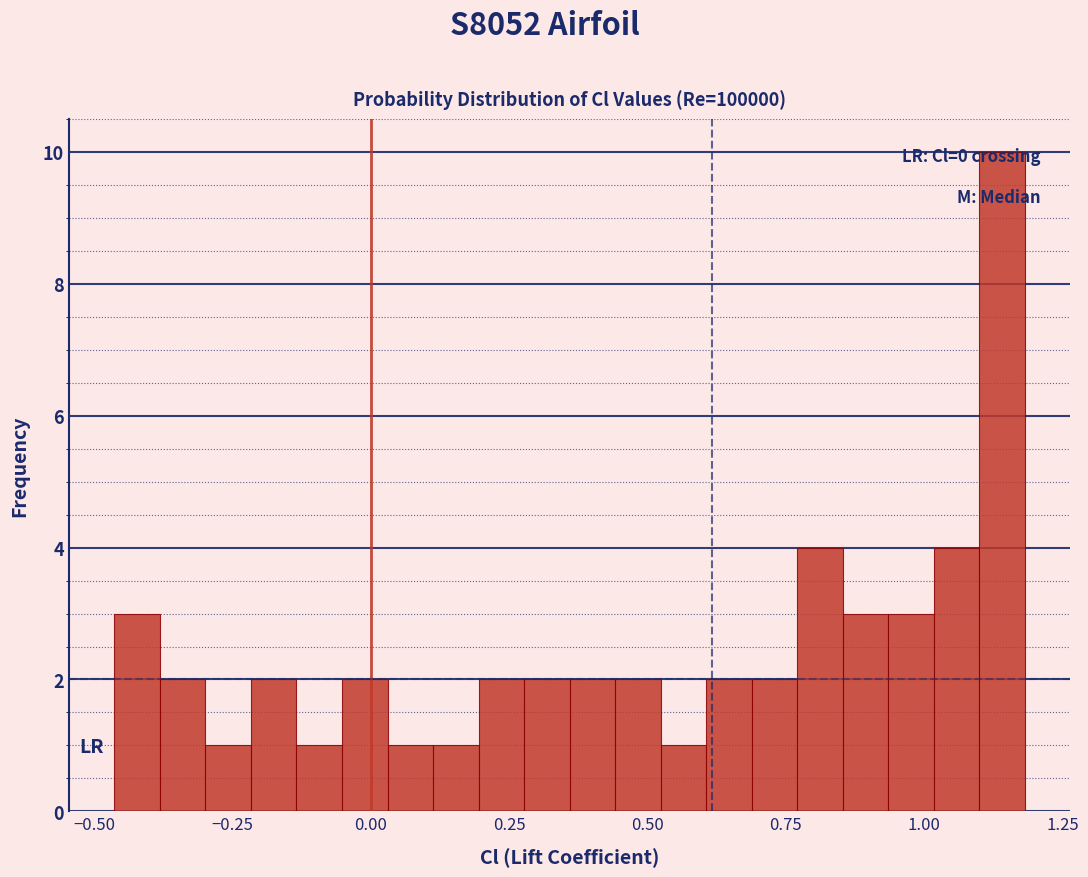

Around what value on the x-axis is the tallest bar? Give the approximate position of its centre, as read against the axis.

1.15